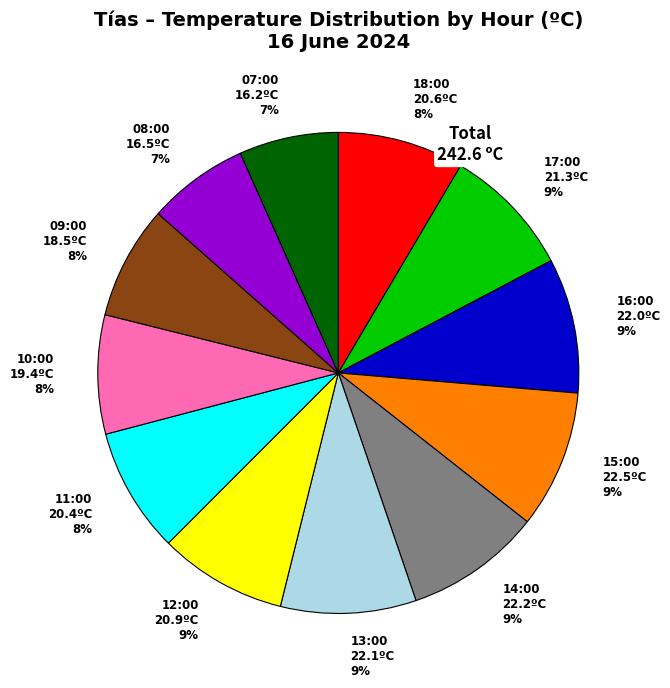

Count the number of slices in the pie.

12